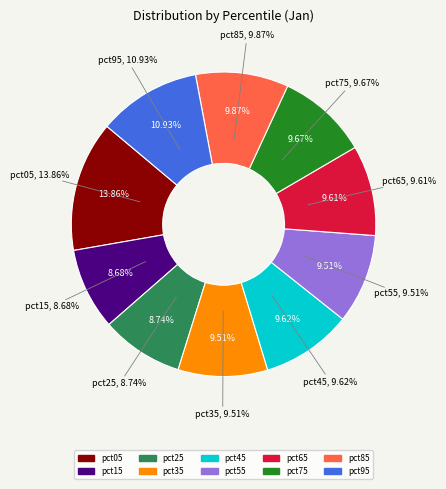

What percentage is the pct35 slice, to the nearest percent?

10%